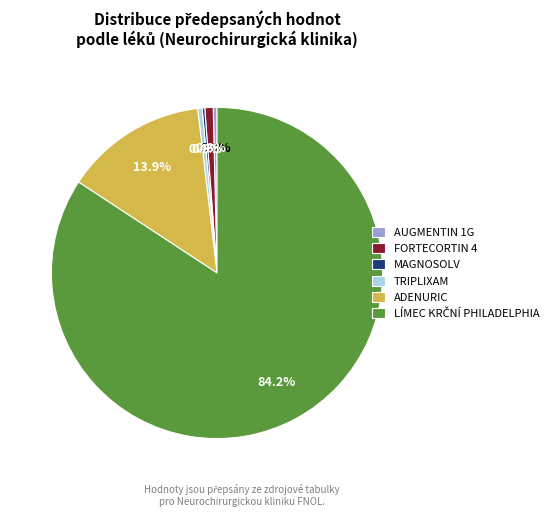

What percentage is NOT represented by FORTECORTIN 4?

99.2%